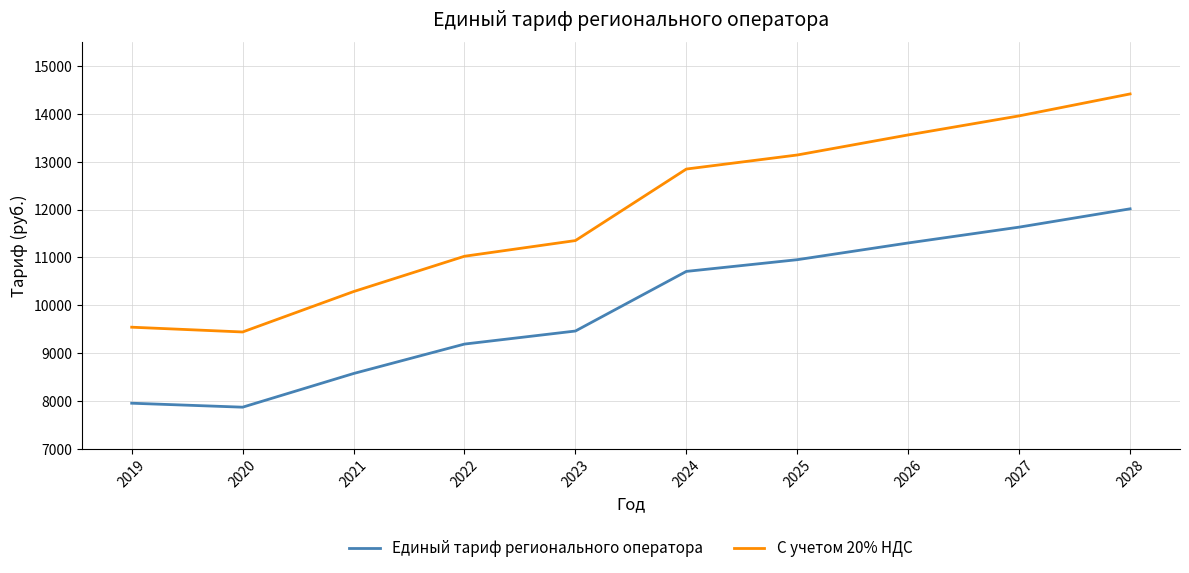

At which category is the sum across all series the highest?

2028